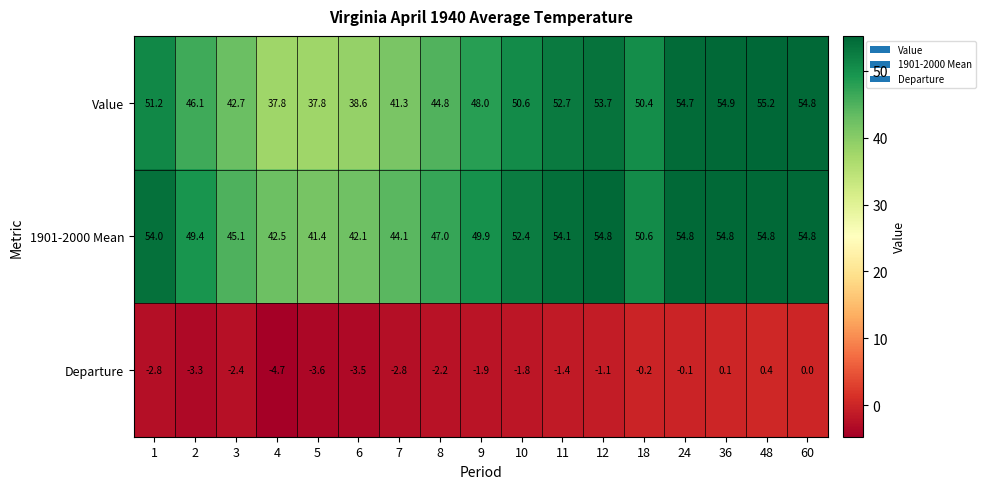

What is the smallest value displayed?

-4.7